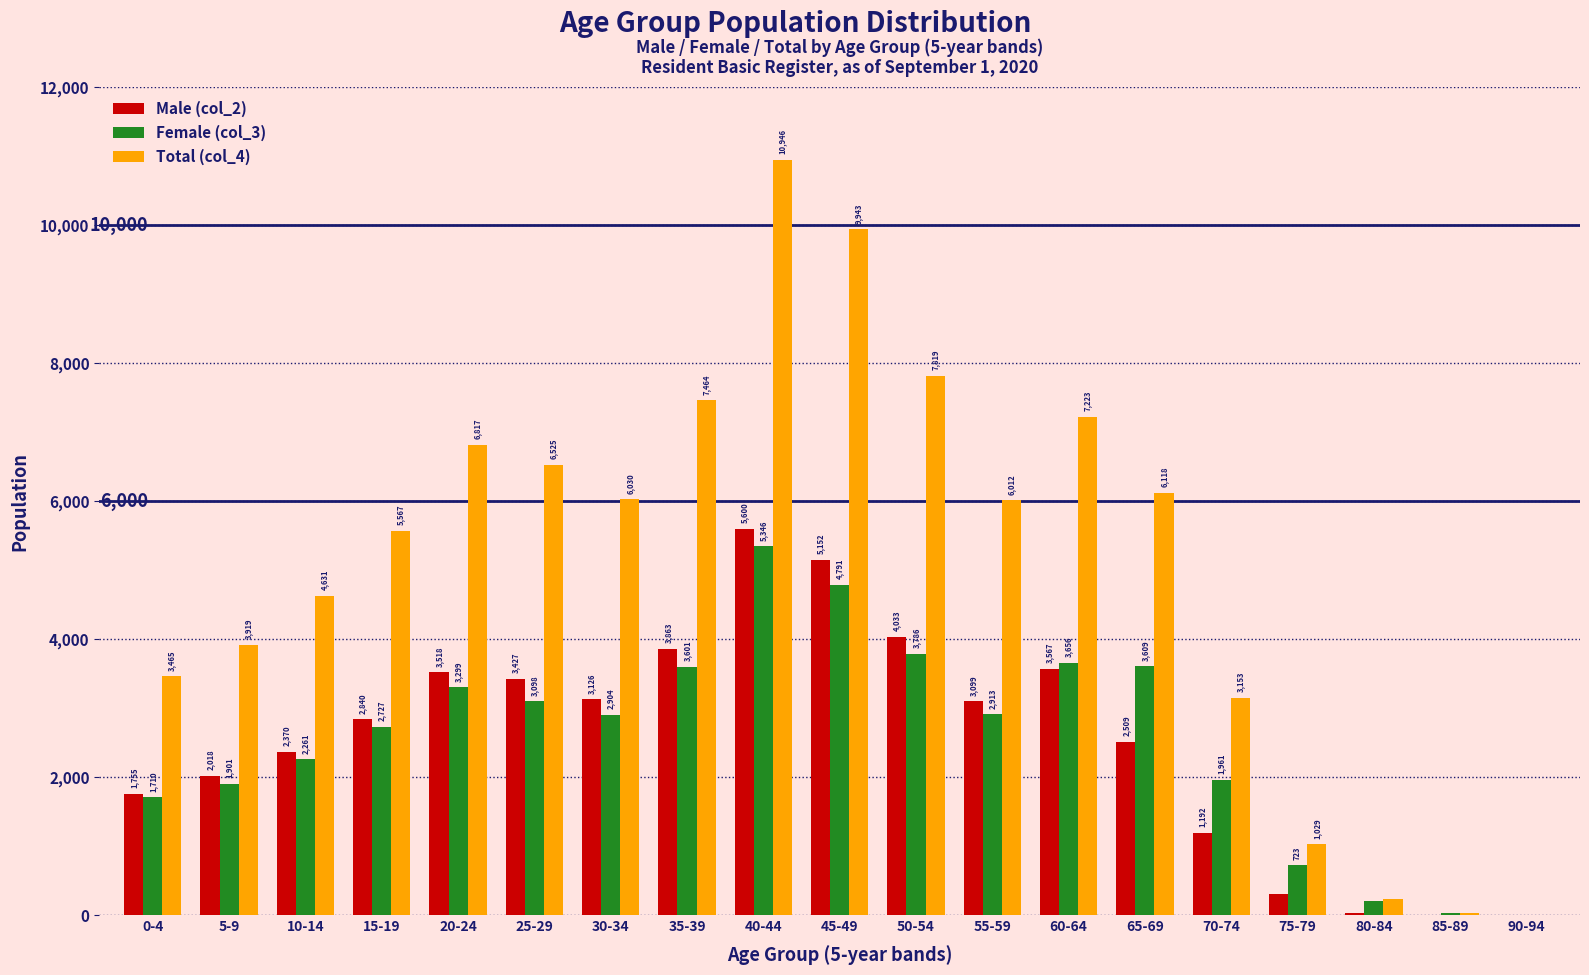

Are the bars grouped side by side (vs. stacked)?

Yes